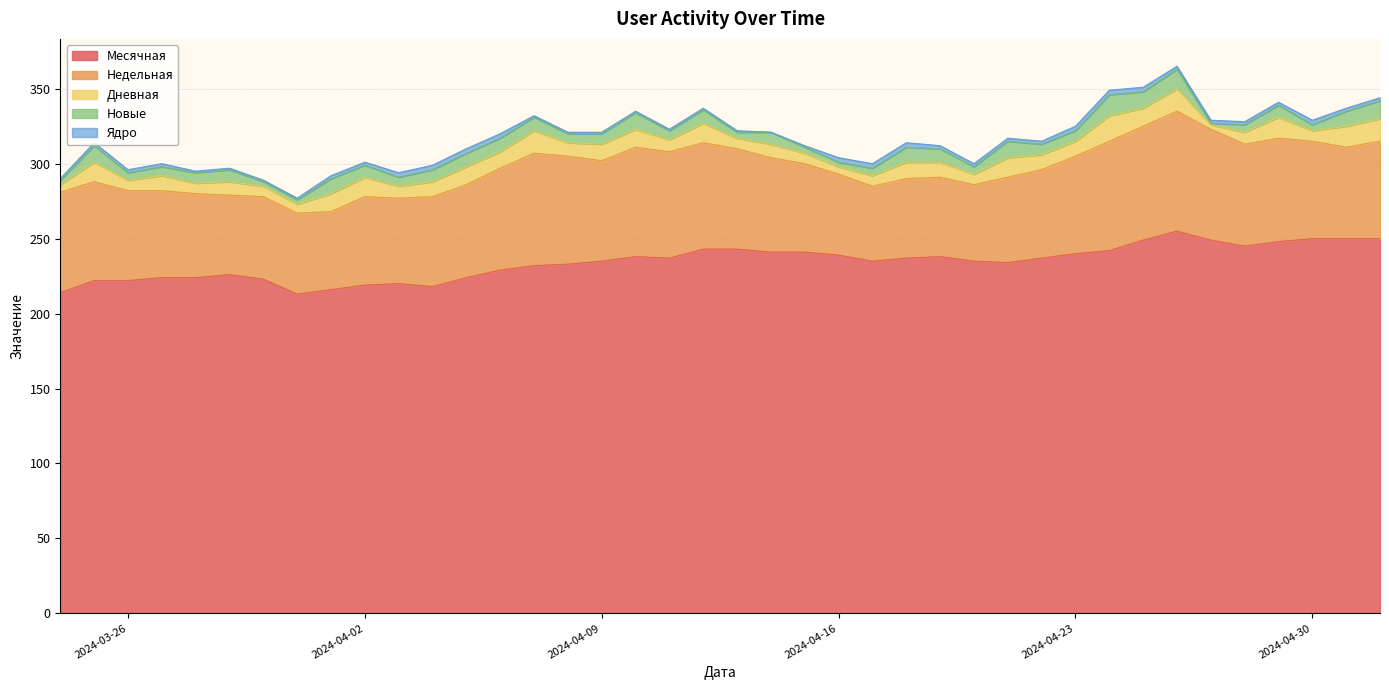

What are all the series names shown in the legend?

Месячная, Недельная, Дневная, Новые, Ядро